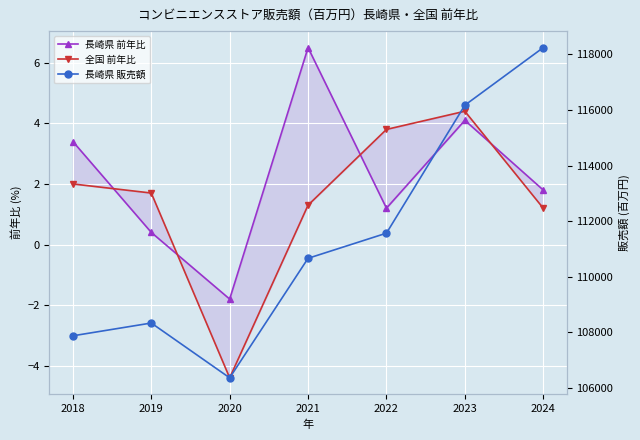

What is the average value of the 長崎県 前年比 series?

2.2